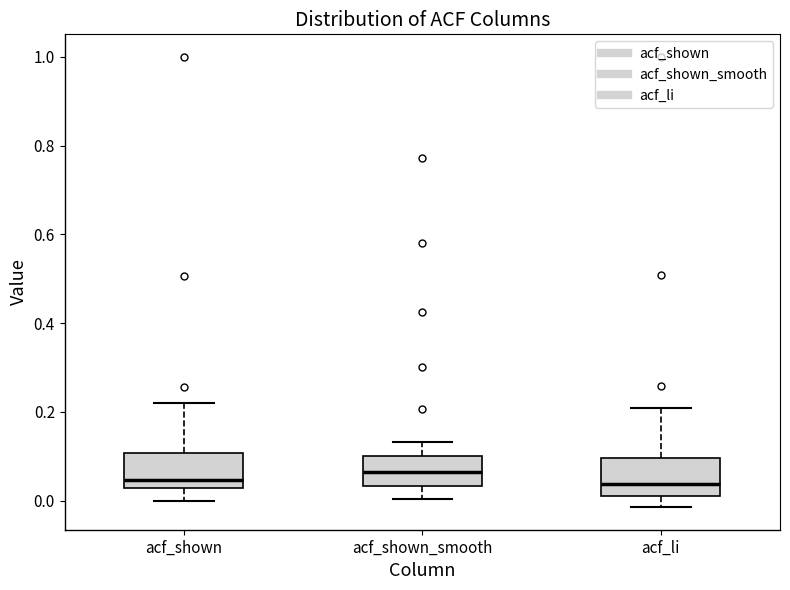

Reading left to right, transcribe this box plot: for each box, give where its median line is, the range the box spans, and where its two whiskers end, as read against the y-axis. The values are not printed on the chart, so give them approximately, as read against the axis.

acf_shown: median 0.04, box 0.02 to 0.10, whiskers 0.00 to 0.22
acf_shown_smooth: median 0.06, box 0.04 to 0.10, whiskers 0.00 to 0.14
acf_li: median 0.04, box 0.02 to 0.10, whiskers -0.02 to 0.20